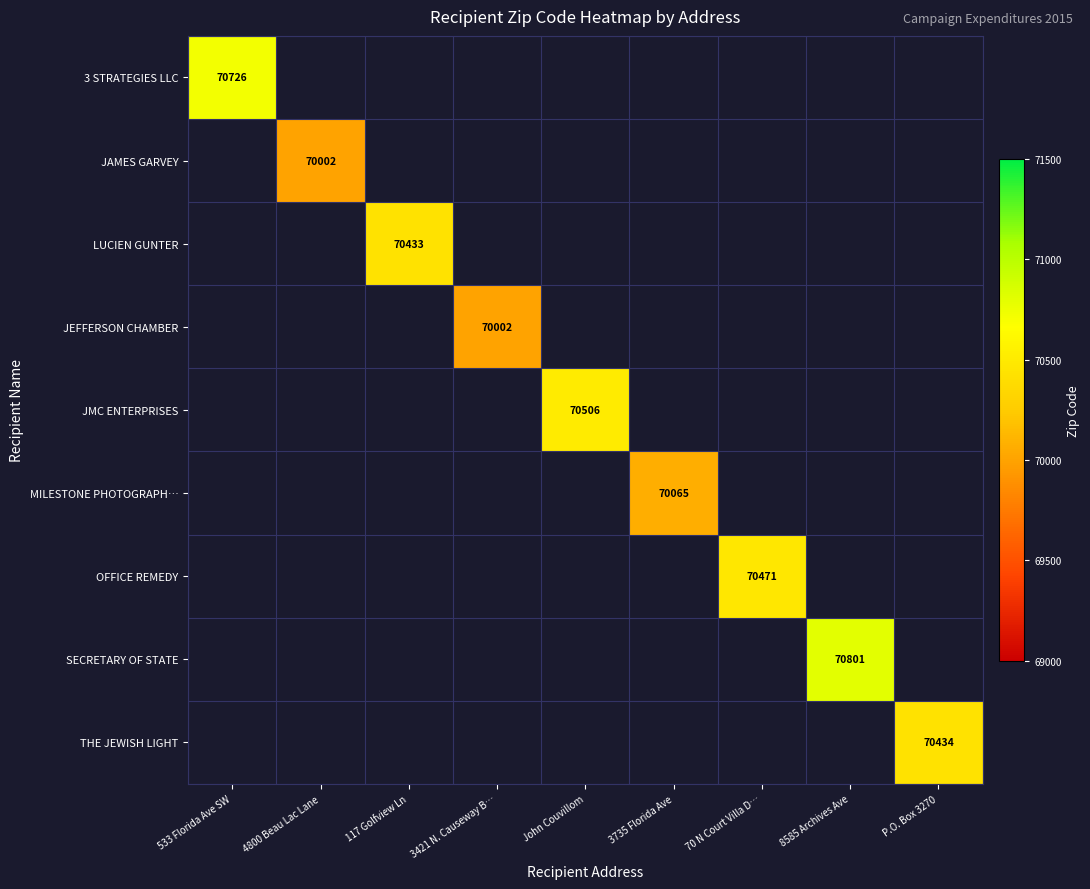

At which category does the chart reach its minimum across all series?

4800 Beau Lac Lane